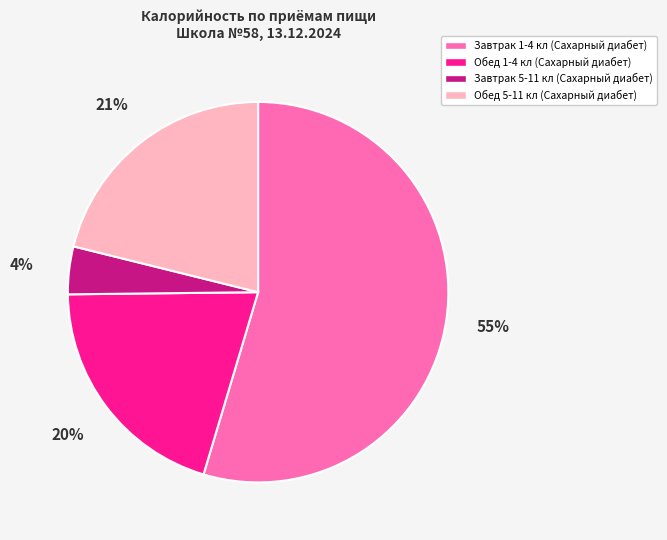

Rank the categories by value from highest to lowest.

Завтрак 1-4 кл (Сахарный диабет), Обед 5-11 кл (Сахарный диабет), Обед 1-4 кл (Сахарный диабет), Завтрак 5-11 кл (Сахарный диабет)